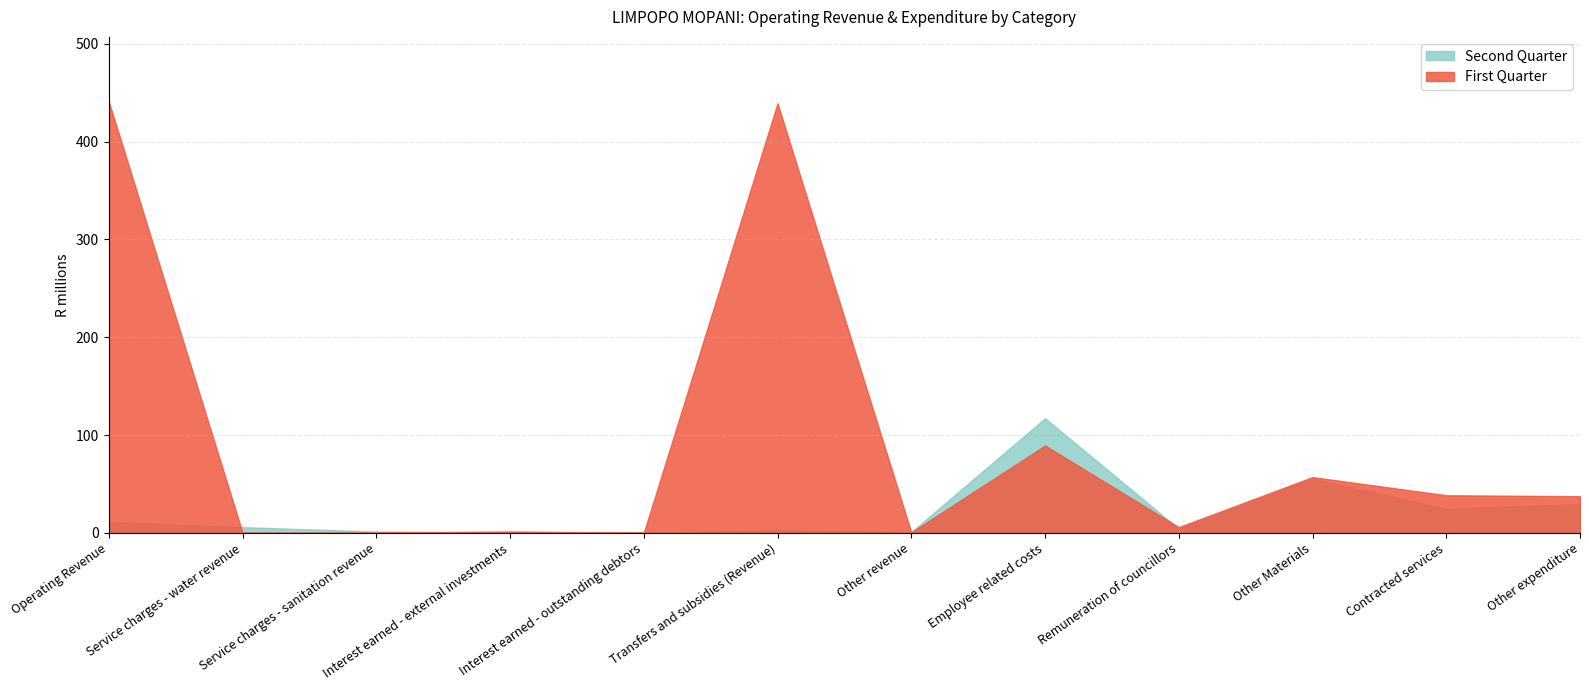

What is the sum of the First Quarter values at Other Materials and Operating Revenue?

497.9